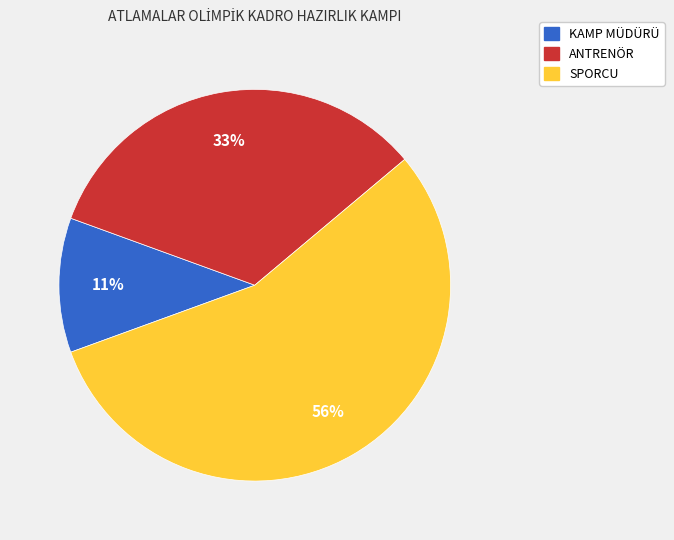

To the nearest percent, what is the average slice percentage?

33%